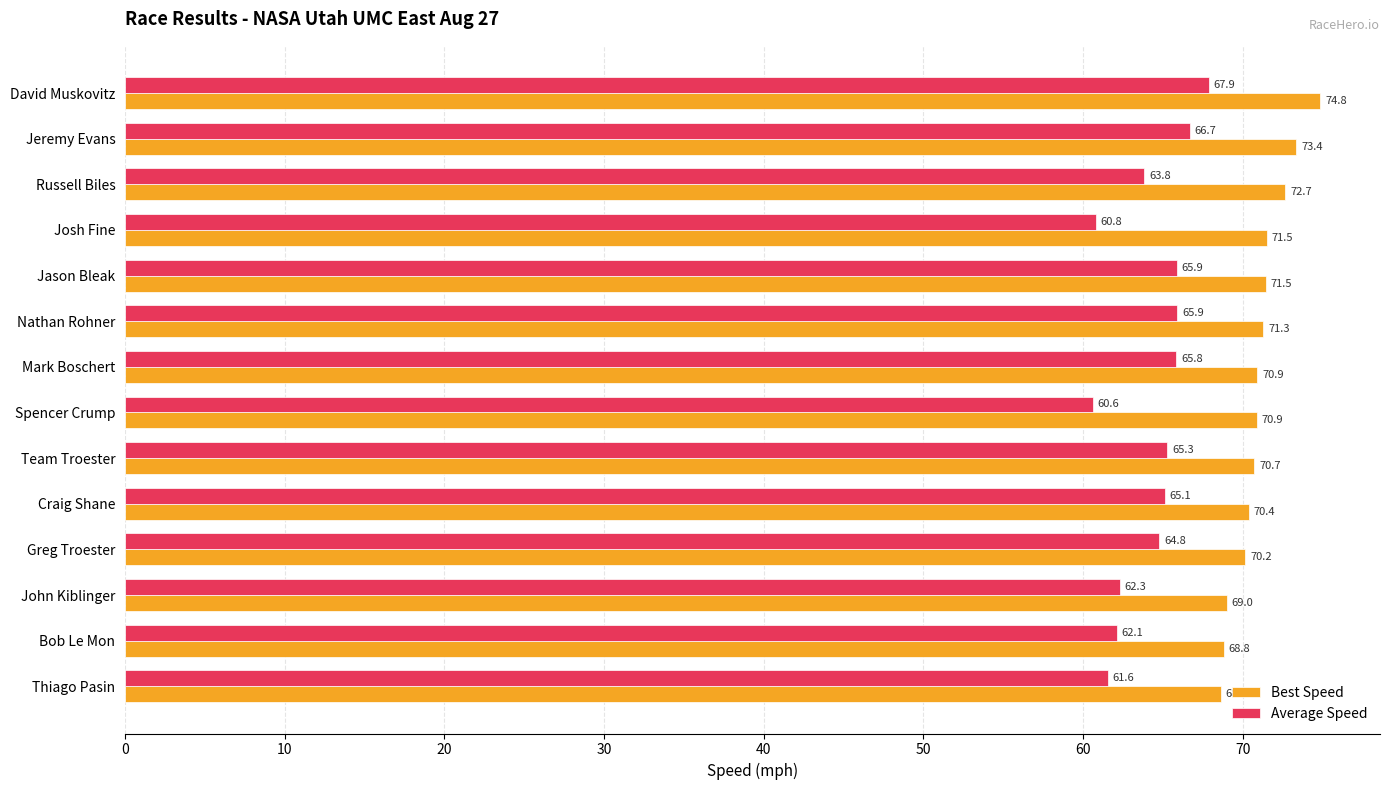

What is the minimum value shown in the chart?

60.6